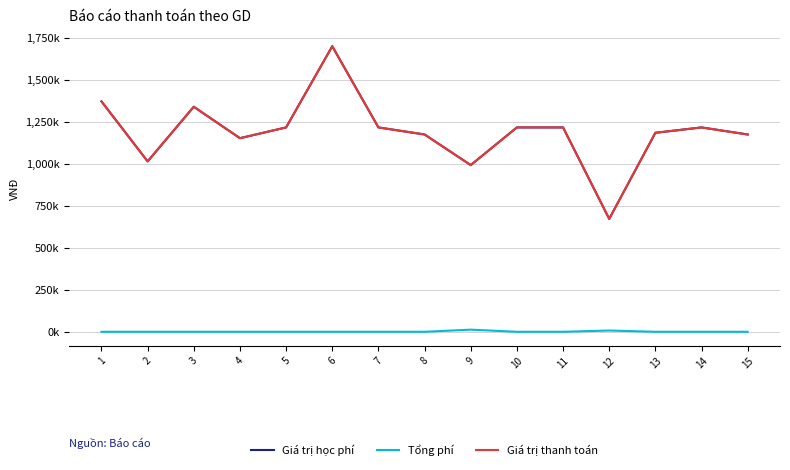

Is this an area chart (filled region under the line)?

No